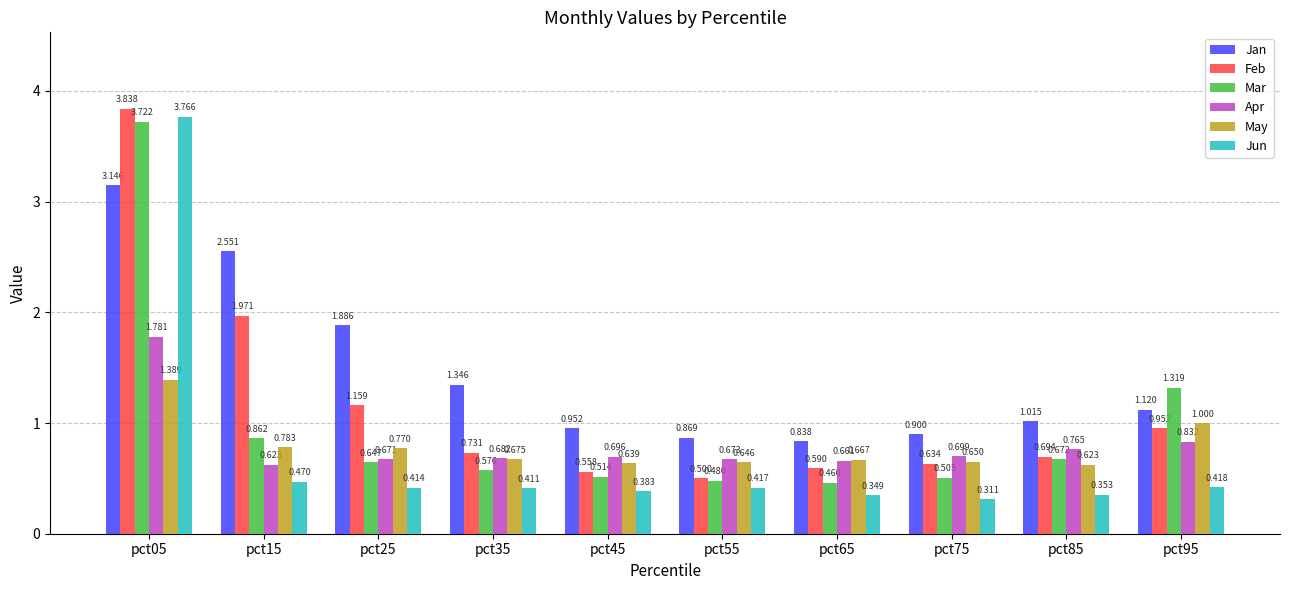

What is the minimum value for Feb?

0.5